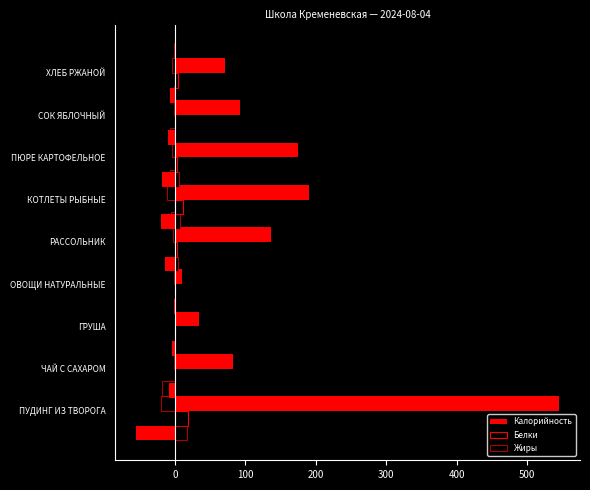

How many values in the Калорийность series are below 92?

4